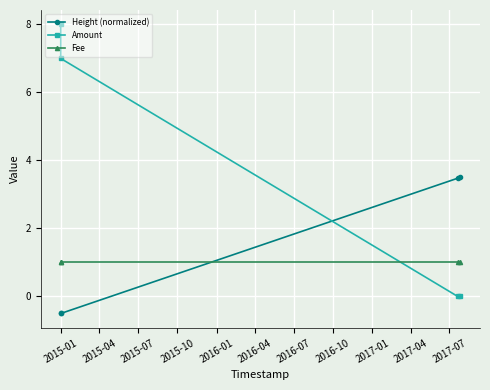

Count the Amount values in the range 0 to 8.

4